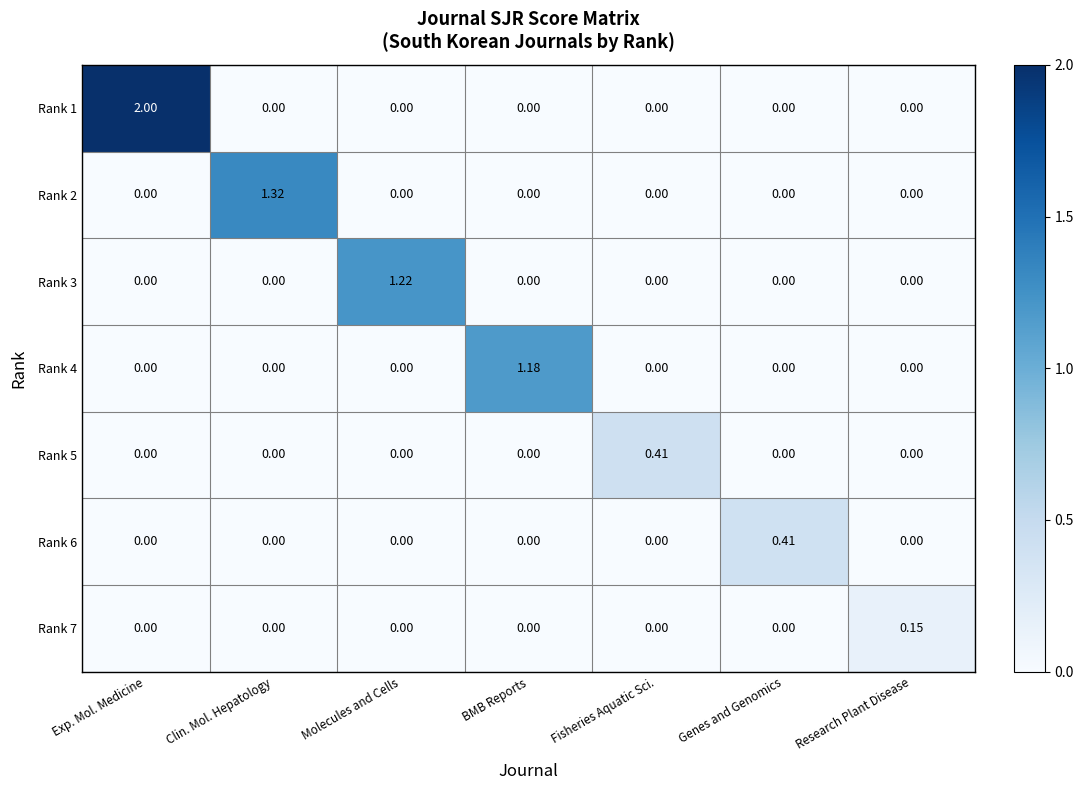

At which category is the sum across all series the highest?

Exp. Mol. Medicine